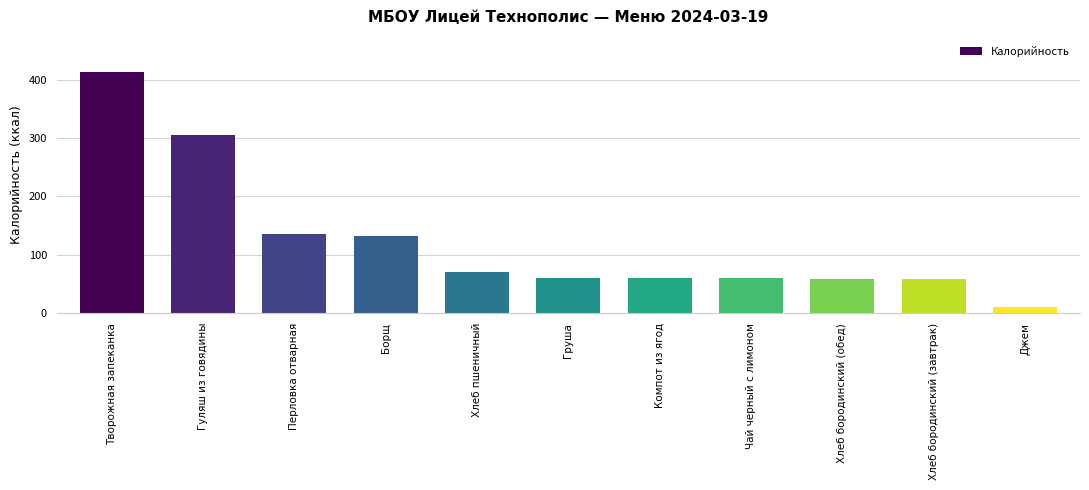

What is the maximum value shown in the chart?

413